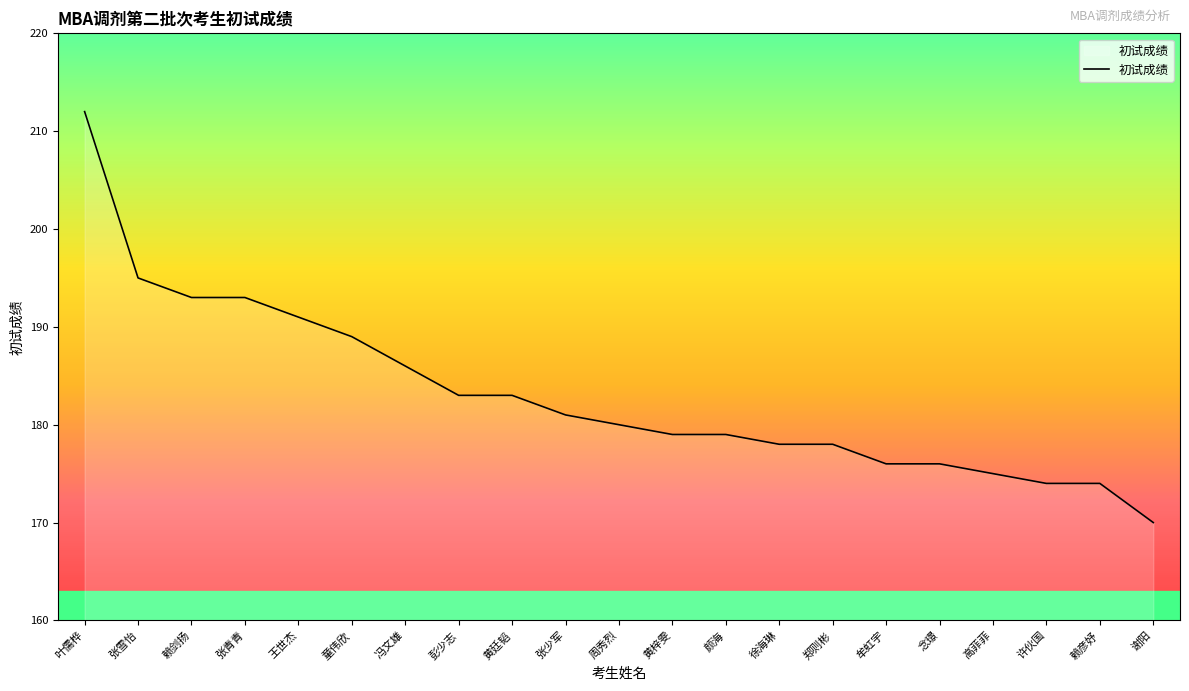

Reading left to right, extract all data points from this chart.

叶儒桦=212	张雪怡=195	赖剑扬=193	张青青=193	王世杰=191	童伟欣=189	冯文雄=186	彭少志=183	黄廷韬=183	张少军=181	周秀烈=180	黄梓雯=179	颜海=179	徐海琳=178	郑则彬=178	牟虹宇=176	念璟=176	高菲菲=175	许伙国=174	赖彦妤=174	谢阳=170